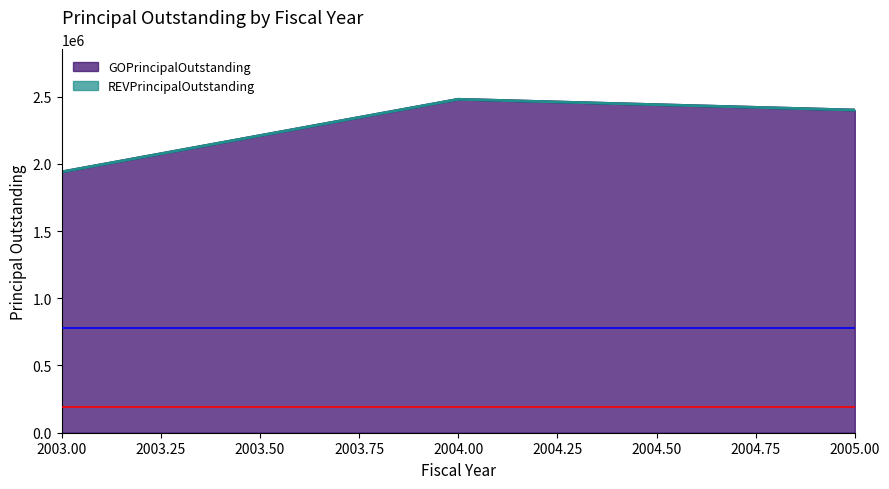

Which has a higher value, 2004 or 2003?

2004